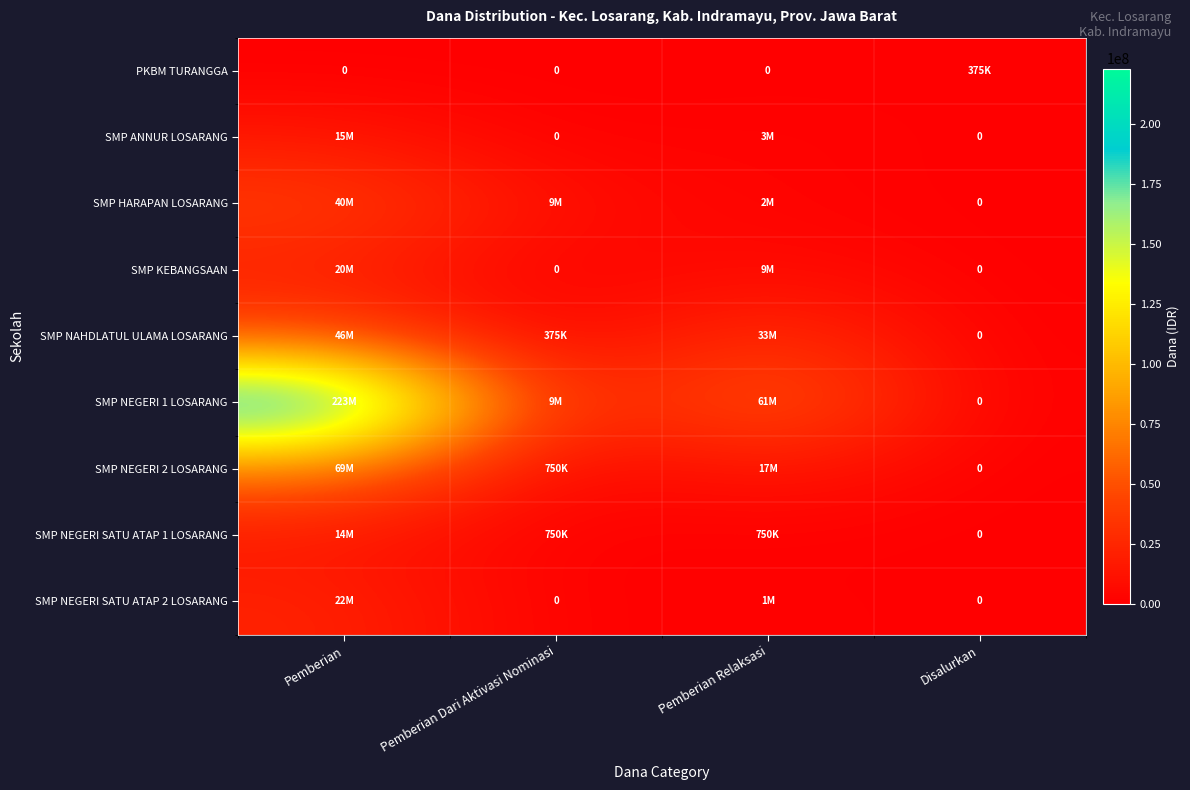

Is it true that SMP ANNUR LOSARANG equals 7188765 at Pemberian Dari Aktivasi Nominasi?

False